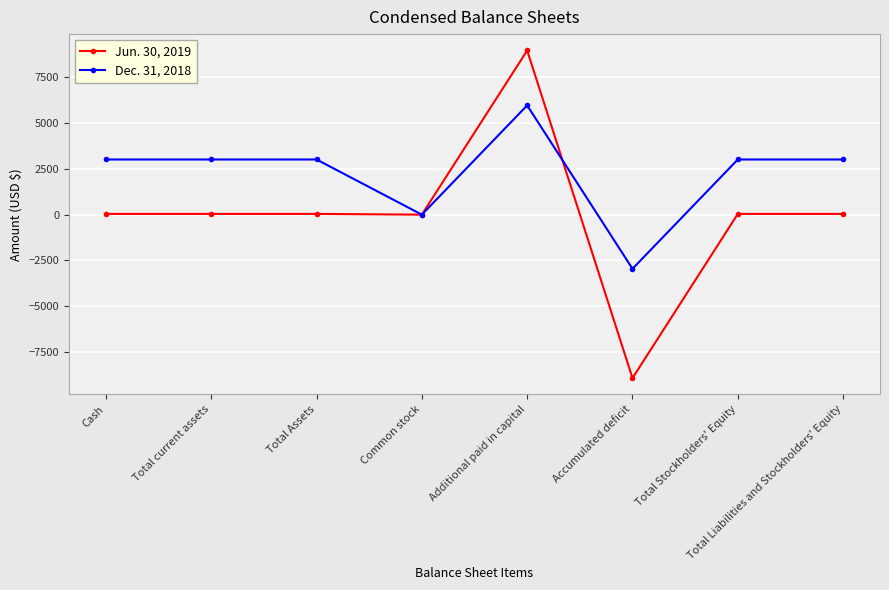

Rank the series by their maximum value, from lowest to highest.

Dec. 31, 2018, Jun. 30, 2019